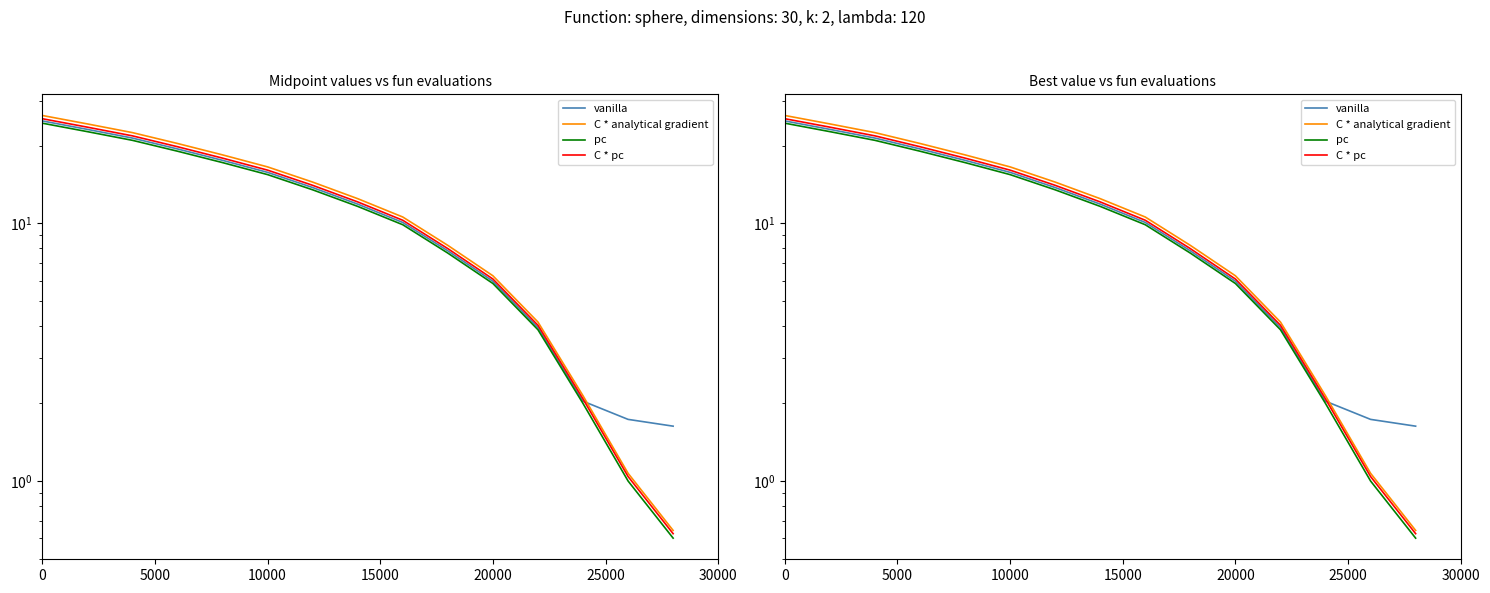

Count the number of categories in the chart.

15